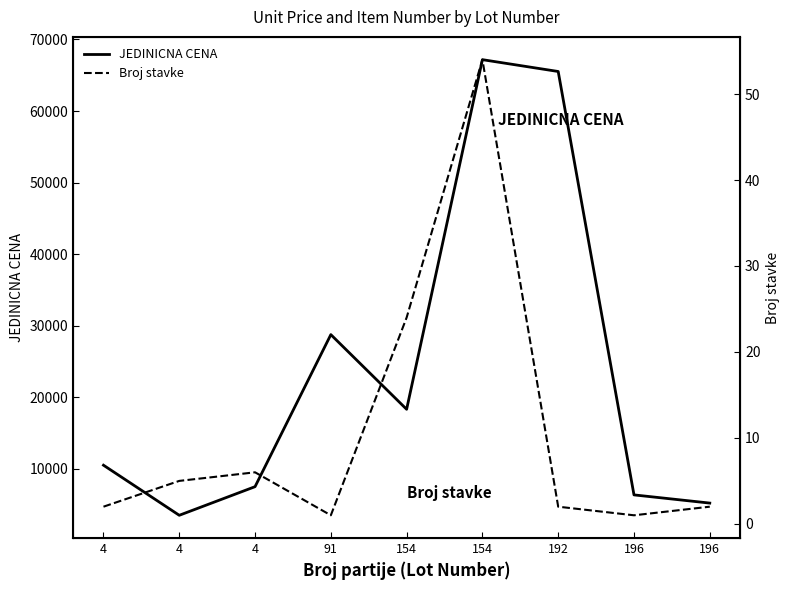

Where is the first local maximum for Broj stavke?

4